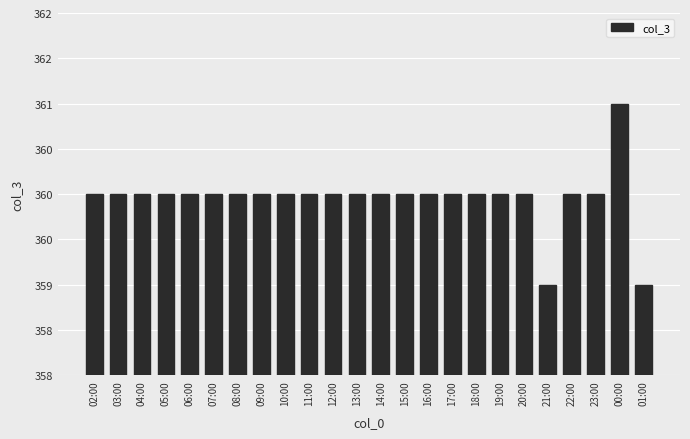

Are the bars horizontal?

No